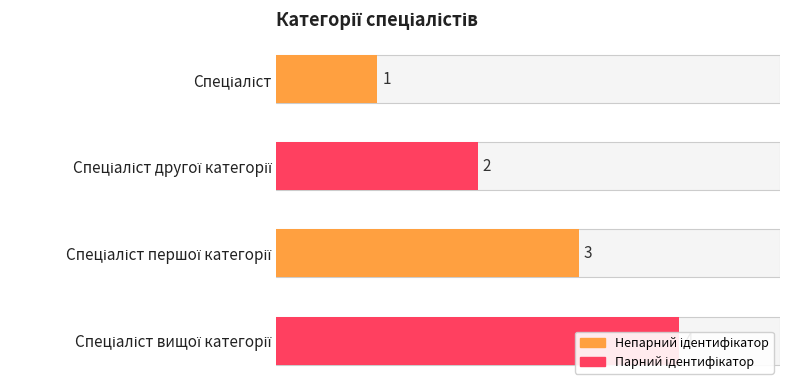

What value does the data have at Спеціаліст другої категорії?

2